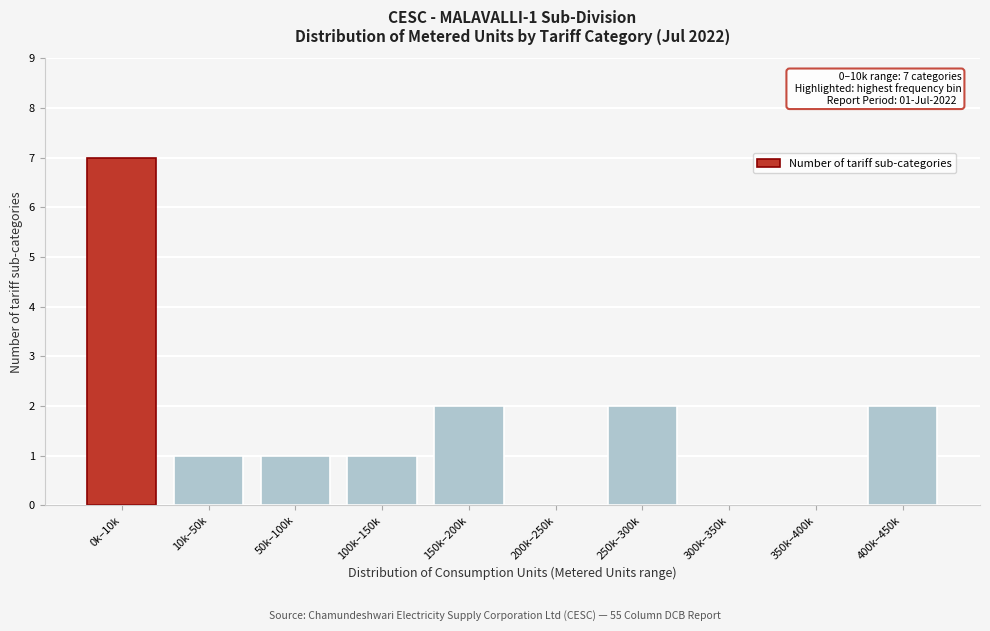

Reading left to right, list all the values displayed in this chart.

0k–10k=7	10k–50k=1	50k–100k=1	100k–150k=1	150k–200k=2	200k–250k=0	250k–300k=2	300k–350k=0	350k–400k=0	400k–450k=2